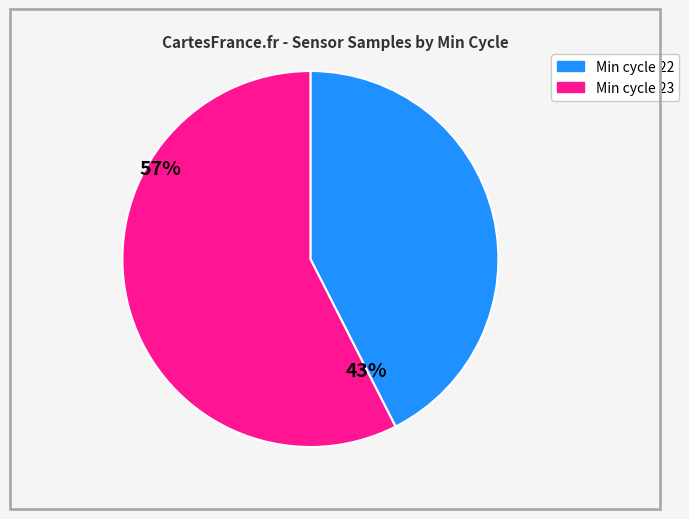

Does Min cycle 22 account for over 50% of the chart?

No